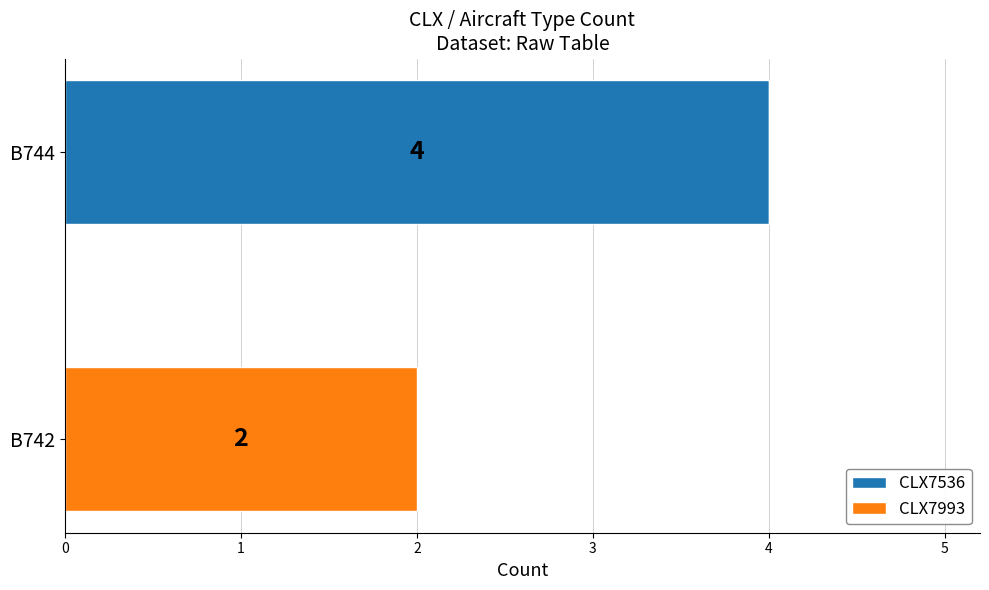

True or false: CLX7536 has a value of 1 at B744.

False